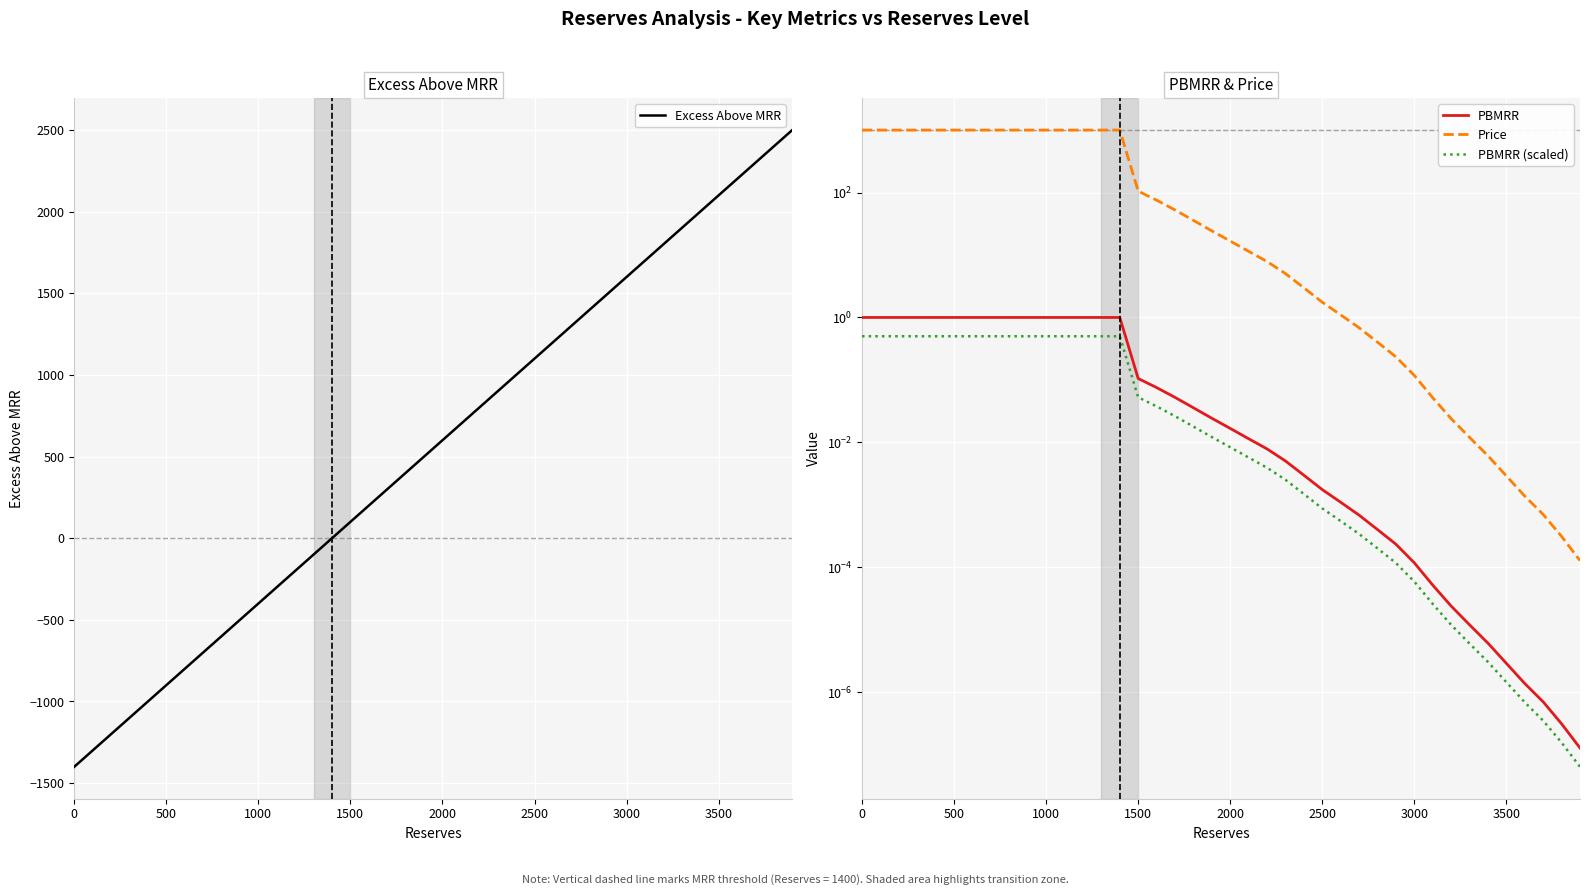

What is the lowest value of the Excess Above MRR series?

-1400